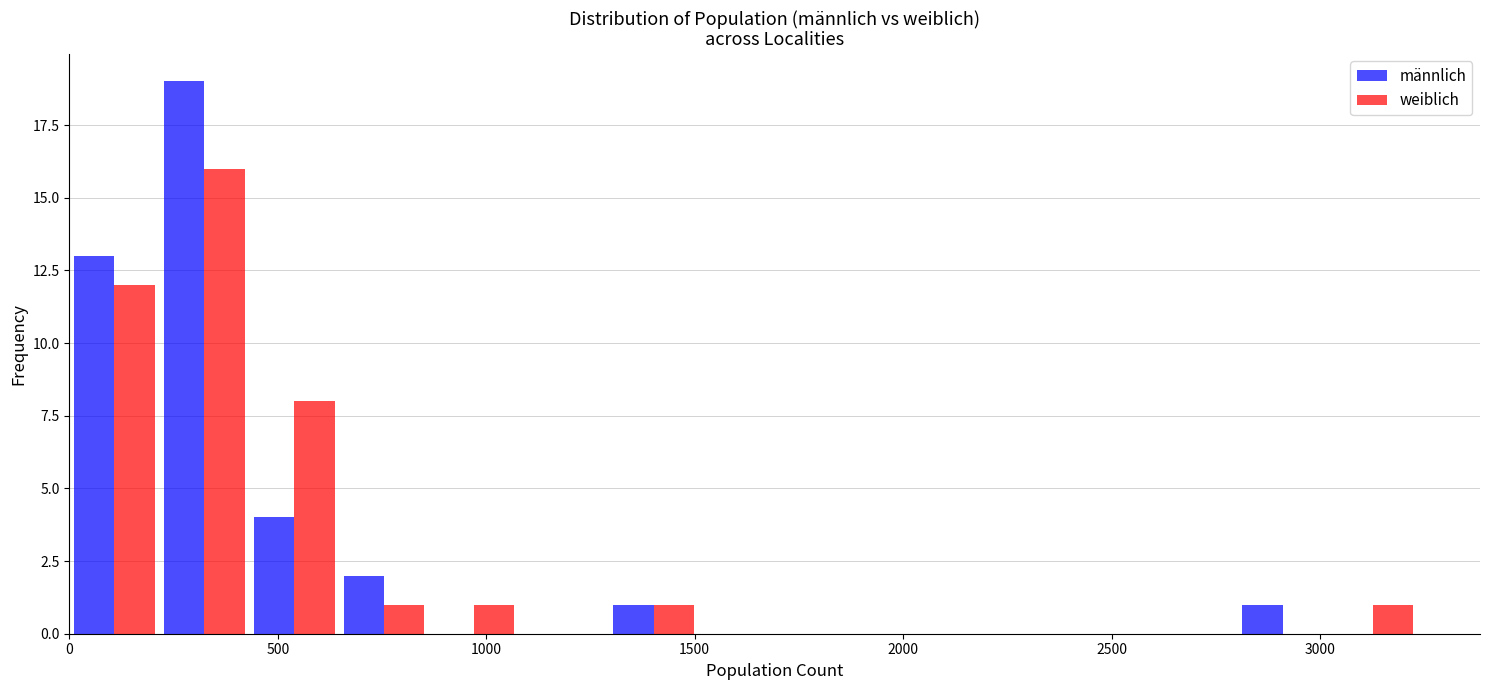

In the männlich series, which range on the x-axis has the tallest bar?

200 to 450